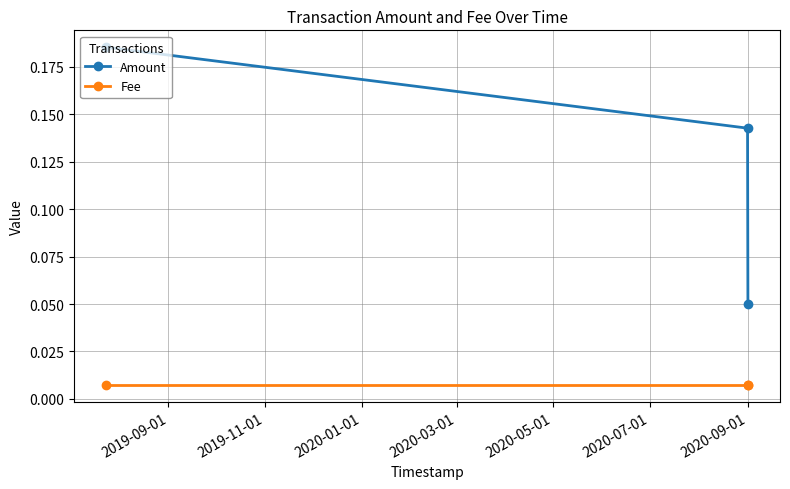

Which series has the largest range (max minus min)?

Amount